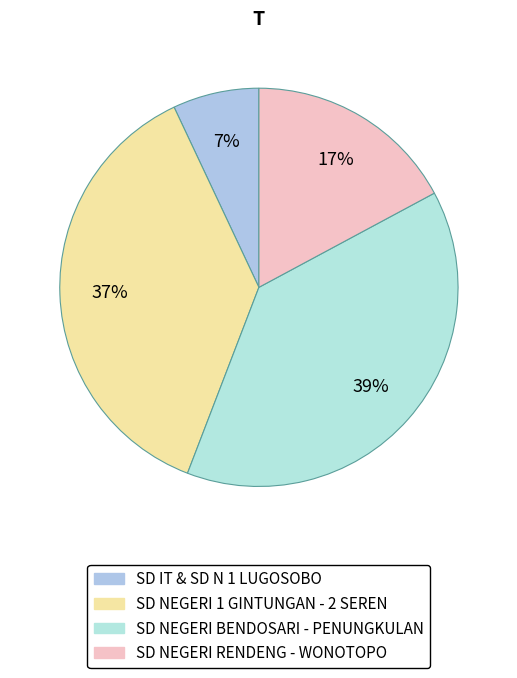

How many slices are in this pie chart?

4